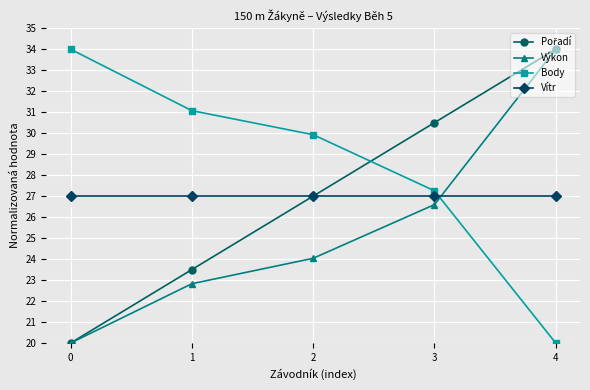

True or false: Body and Vítr intersect in this chart.

True